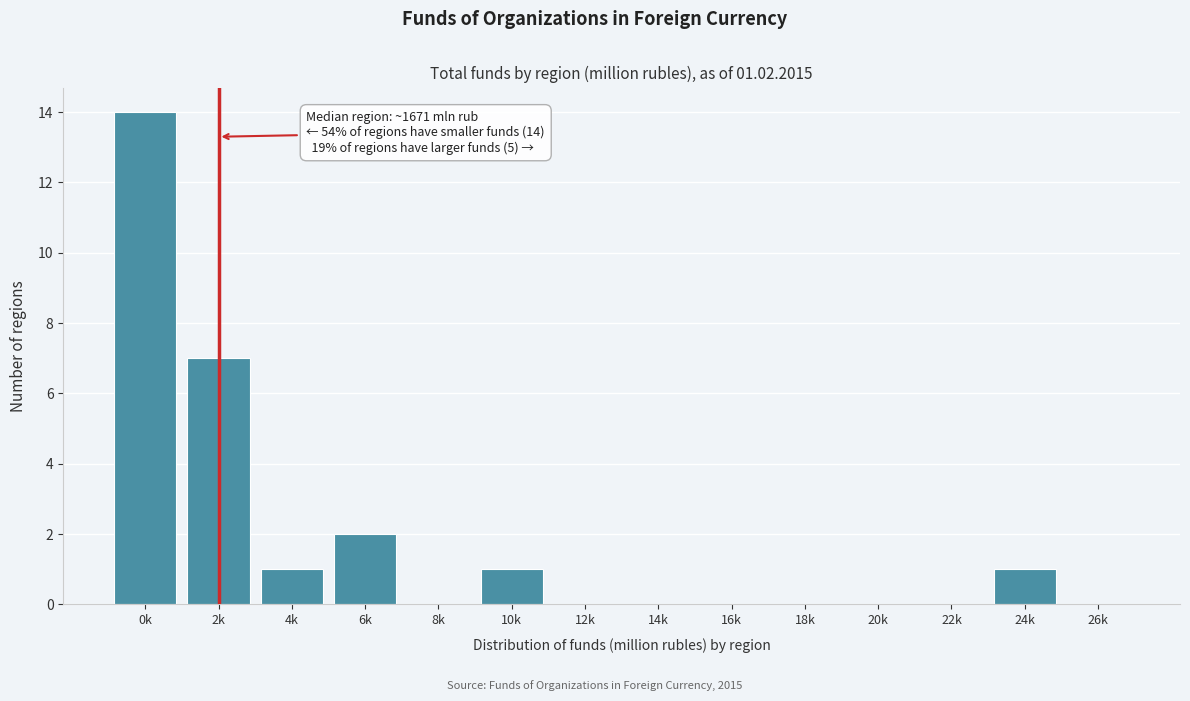

Reading left to right, extract all data points from this chart.

0k=14	2k=7	4k=1	6k=2	8k=0	10k=1	12k=0	14k=0	16k=0	18k=0	20k=0	22k=0	24k=1	26k=0